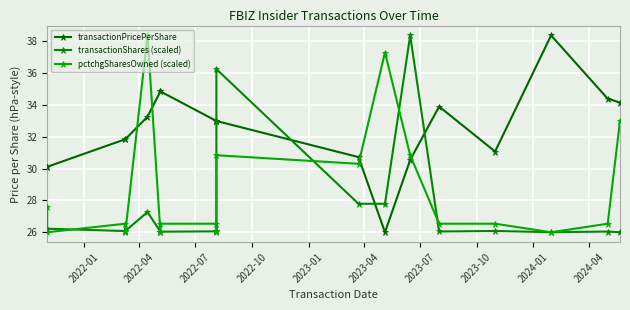

How many lines are shown in the chart?

3